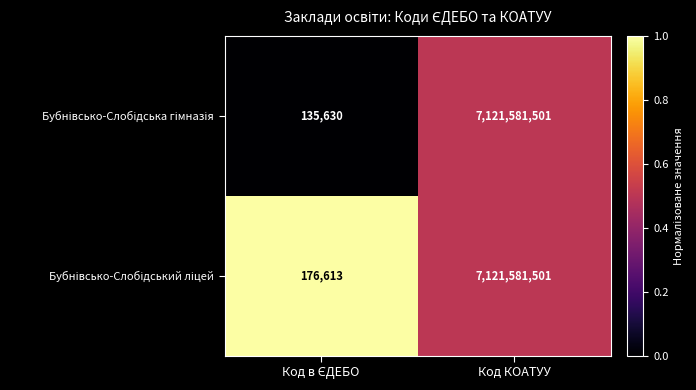

At which category is the sum across all series the highest?

Код КОАТУУ